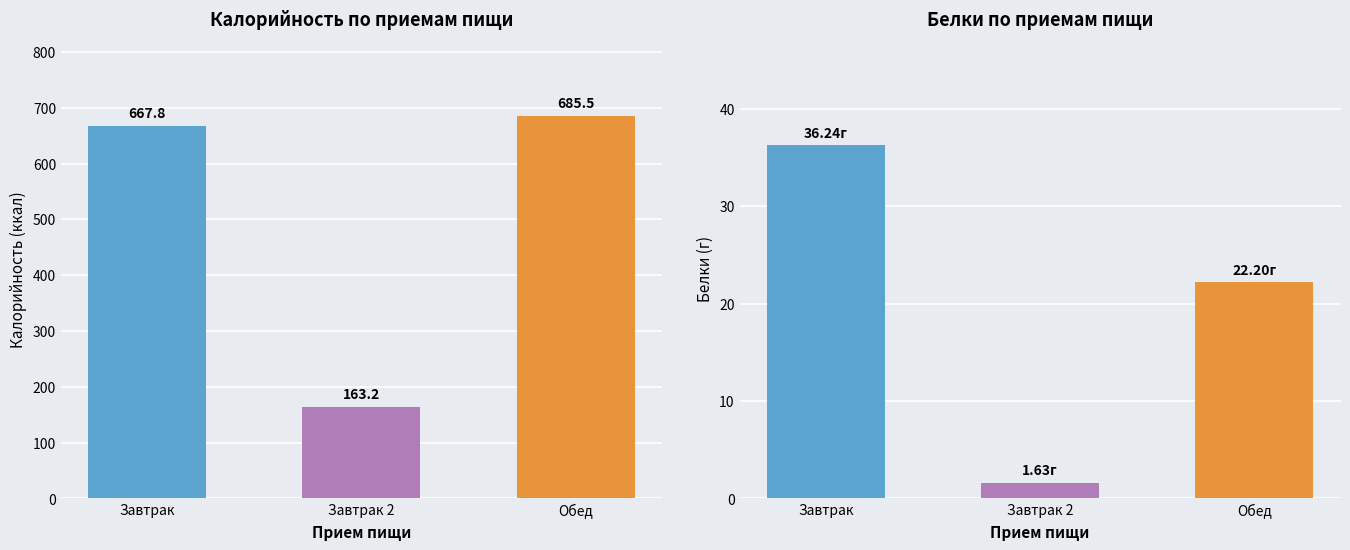

What position from the left is Завтрак 2?

2